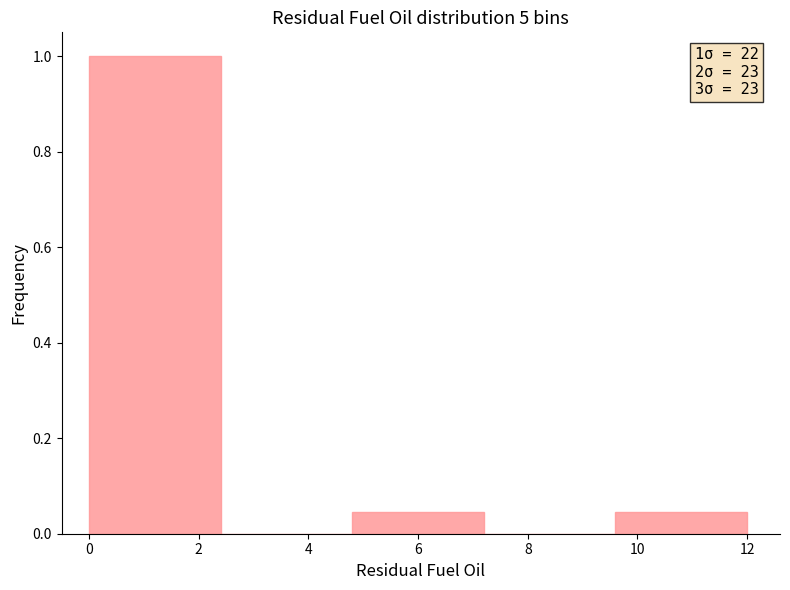

Over which range of the x-axis is the bar tallest?

0.0 to 2.4